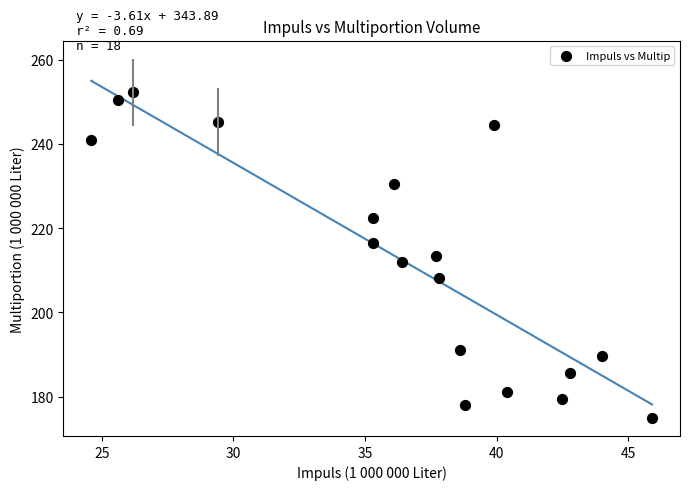

What is the range of Y values (max minus min)?

77.4